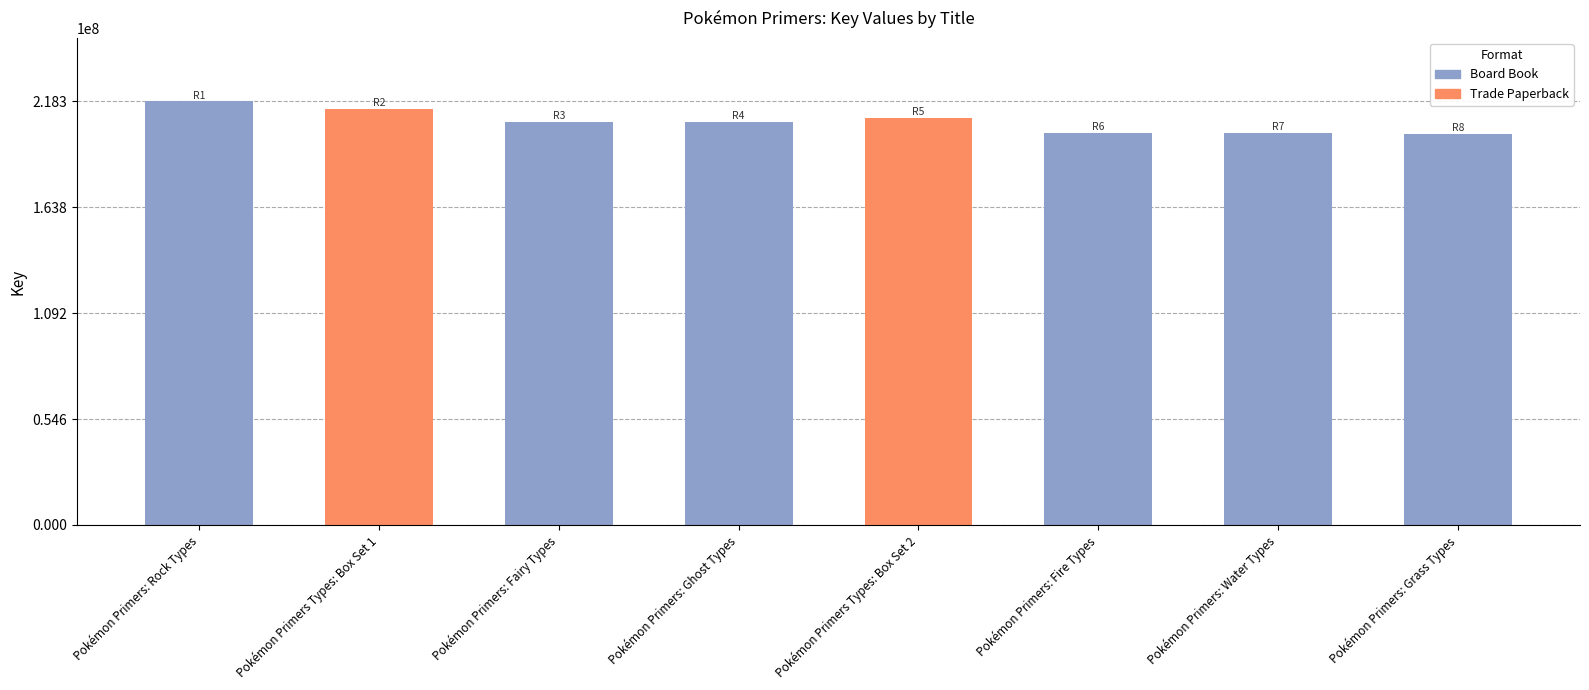

Reading left to right, transcribe all the data shown in this chart.

Pokémon Primers: Rock Types=218335874	Pokémon Primers Types: Box Set 1=214309345	Pokémon Primers: Fairy Types=207574474	Pokémon Primers: Ghost Types=207594574	Pokémon Primers Types: Box Set 2=209834265	Pokémon Primers: Fire Types=201881472	Pokémon Primers: Water Types=201883478	Pokémon Primers: Grass Types=201754122